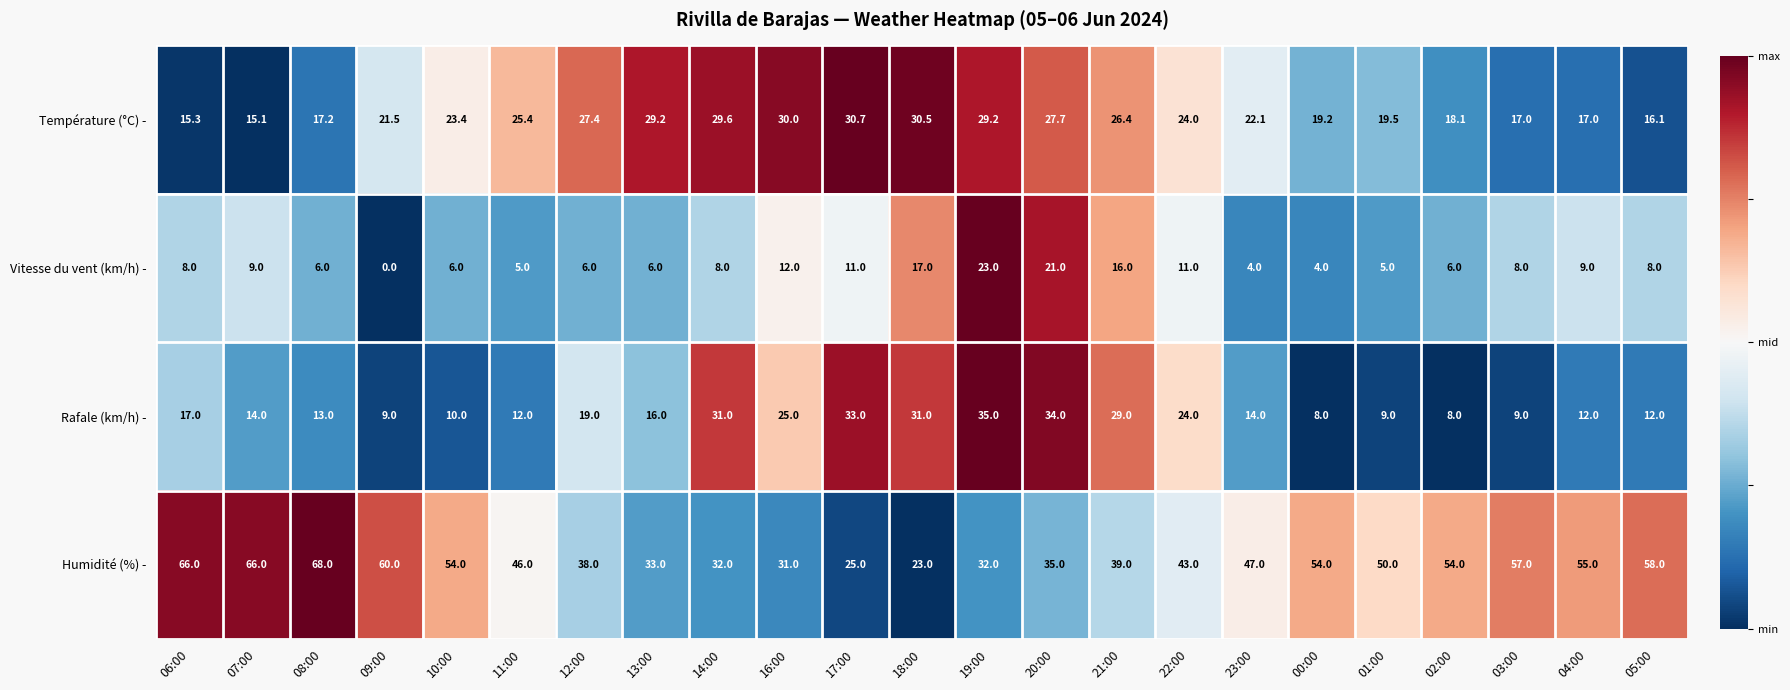

Between 07:00 and 10:00, which series saw the biggest shift?

Humidité (%) -